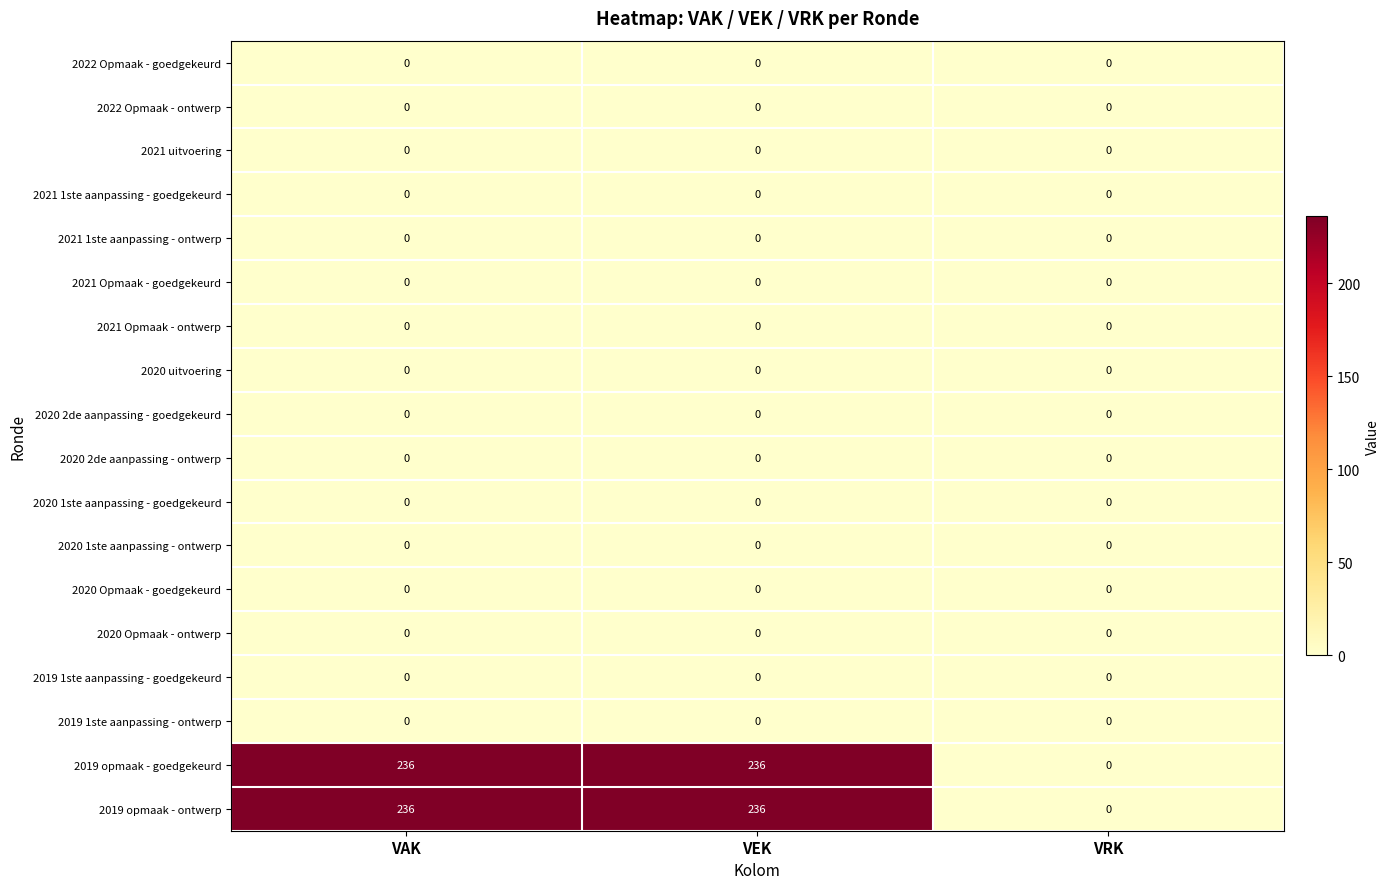

Count the 2019 opmaak - ontwerp values in the range 0 to 236.

3